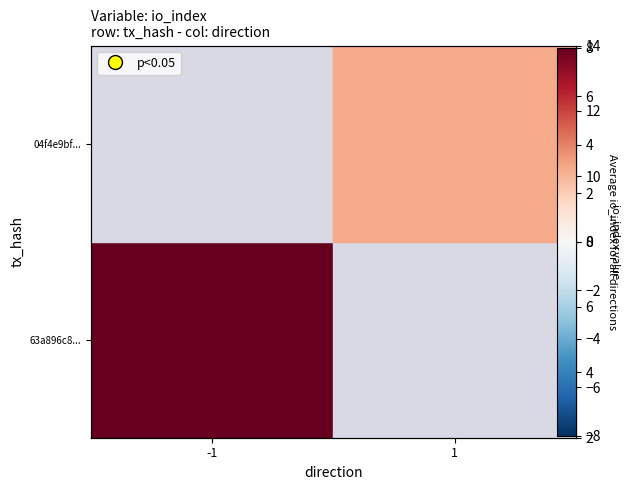

Which category has the highest value across all series?

-1